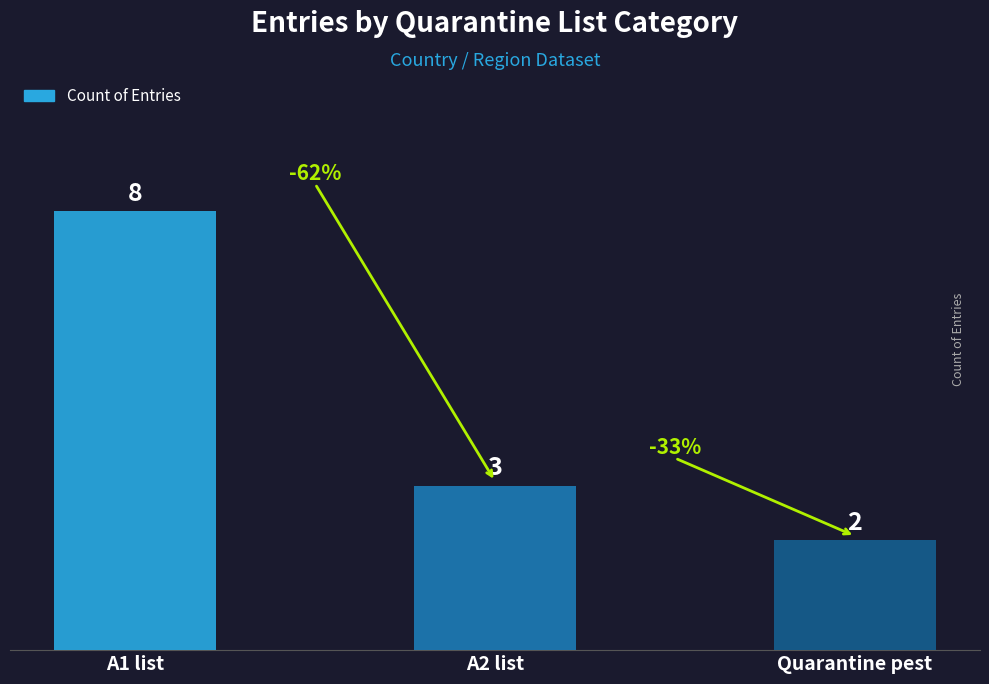

Approximately how many times larger is the value at Quarantine pest compared to A2 list?

0.7